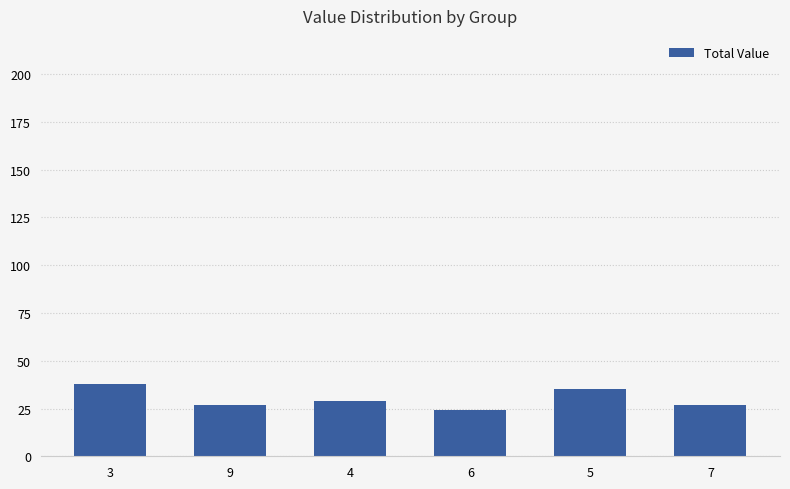

Does the chart contain stacked bars?

No